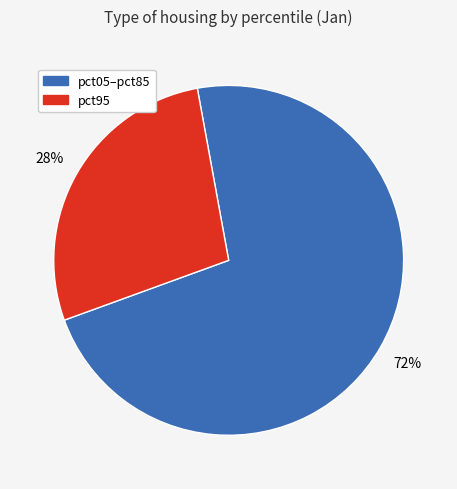

Is there any slice that represents more than half of the pie?

Yes